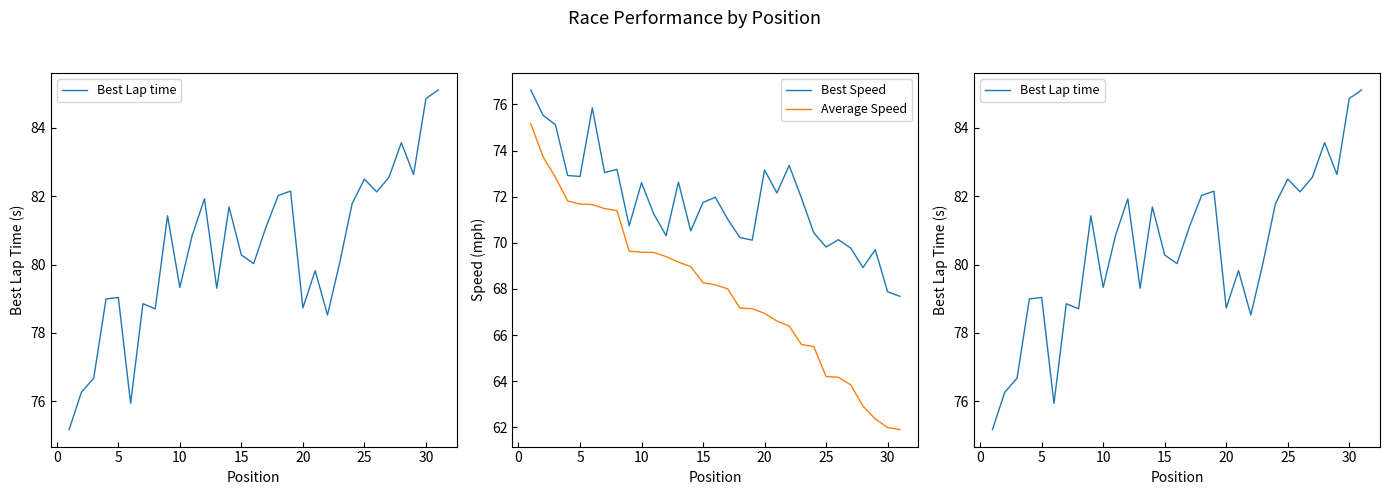

What is the difference between the maximum and minimum values in the Best Lap time series?

9.9